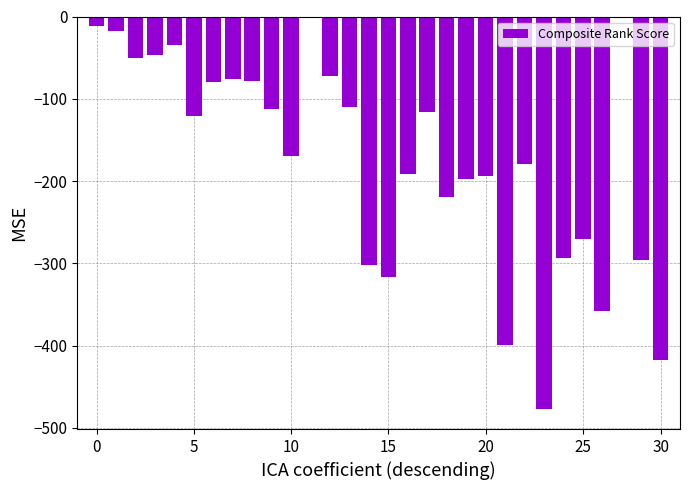

What is the sum of all values?

-5207.5